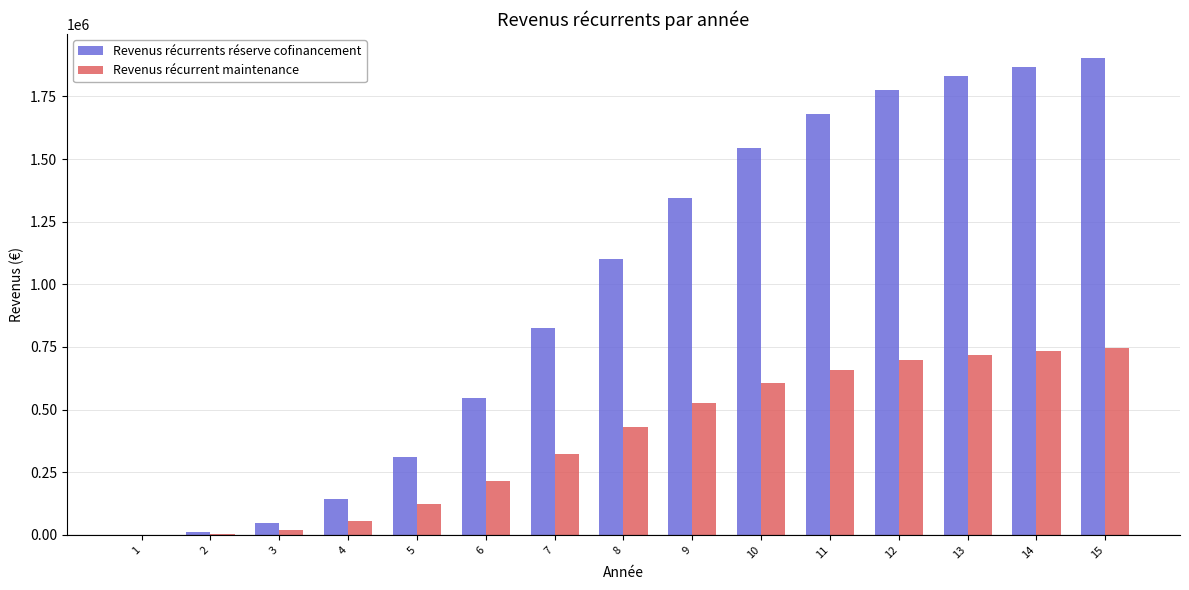

Is the value of Revenus récurrent maintenance at 14 greater than the value of Revenus récurrents réserve cofinancement at 15?

No